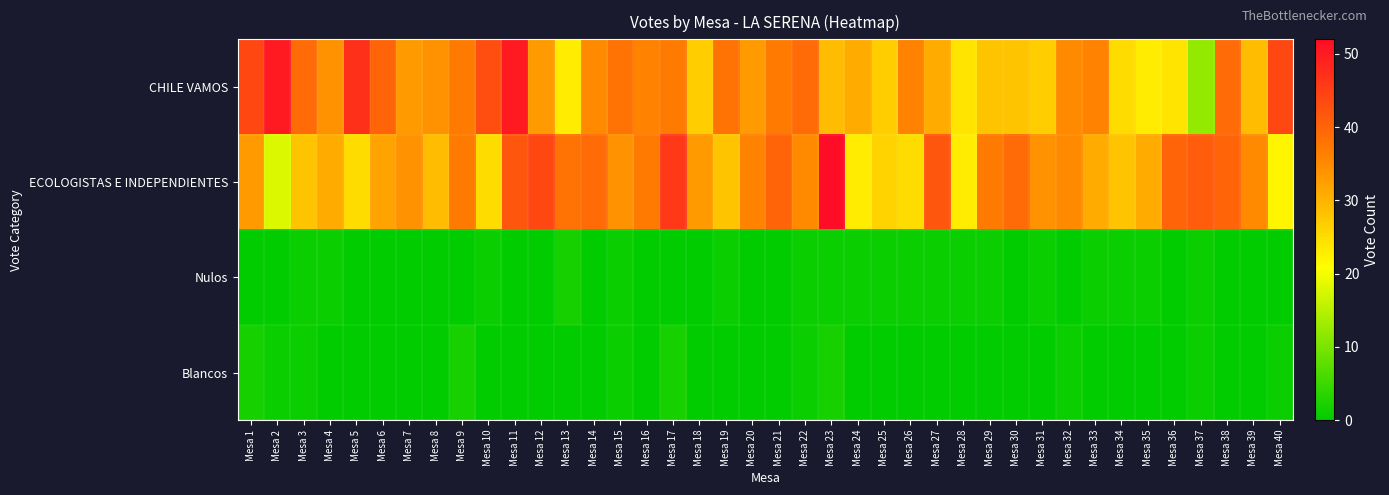

Reading left to right, extract all data points from this chart.

CHILE VAMOS: Mesa 1=44	Mesa 2=50	Mesa 3=39	Mesa 4=34	Mesa 5=47	Mesa 6=40	Mesa 7=33	Mesa 8=34	Mesa 9=37	Mesa 10=43	Mesa 11=50	Mesa 12=33	Mesa 13=23	Mesa 14=35	Mesa 15=38	Mesa 16=36	Mesa 17=37	Mesa 18=27	Mesa 19=38	Mesa 20=33	Mesa 21=37	Mesa 22=39	Mesa 23=29	Mesa 24=31	Mesa 25=27	Mesa 26=36	Mesa 27=31	Mesa 28=24	Mesa 29=28	Mesa 30=28	Mesa 31=27	Mesa 32=35	Mesa 33=36	Mesa 34=25	Mesa 35=23	Mesa 36=24	Mesa 37=12	Mesa 38=39	Mesa 39=29	Mesa 40=44
ECOLOGISTAS E INDEPENDIENTES: Mesa 1=33	Mesa 2=18	Mesa 3=28	Mesa 4=31	Mesa 5=25	Mesa 6=32	Mesa 7=34	Mesa 8=29	Mesa 9=37	Mesa 10=25	Mesa 11=42	Mesa 12=44	Mesa 13=38	Mesa 14=39	Mesa 15=34	Mesa 16=37	Mesa 17=46	Mesa 18=33	Mesa 19=28	Mesa 20=36	Mesa 21=40	Mesa 22=35	Mesa 23=52	Mesa 24=23	Mesa 25=26	Mesa 26=25	Mesa 27=42	Mesa 28=23	Mesa 29=37	Mesa 30=39	Mesa 31=34	Mesa 32=35	Mesa 33=31	Mesa 34=28	Mesa 35=31	Mesa 36=40	Mesa 37=41	Mesa 38=40	Mesa 39=35	Mesa 40=22
Nulos: Mesa 1=0	Mesa 2=0	Mesa 3=1	Mesa 4=1	Mesa 5=0	Mesa 6=0	Mesa 7=0	Mesa 8=0	Mesa 9=0	Mesa 10=1	Mesa 11=0	Mesa 12=0	Mesa 13=2	Mesa 14=0	Mesa 15=1	Mesa 16=0	Mesa 17=0	Mesa 18=0	Mesa 19=1	Mesa 20=0	Mesa 21=0	Mesa 22=1	Mesa 23=1	Mesa 24=1	Mesa 25=1	Mesa 26=1	Mesa 27=1	Mesa 28=1	Mesa 29=1	Mesa 30=0	Mesa 31=1	Mesa 32=0	Mesa 33=1	Mesa 34=1	Mesa 35=1	Mesa 36=0	Mesa 37=1	Mesa 38=0	Mesa 39=0	Mesa 40=0
Blancos: Mesa 1=2	Mesa 2=1	Mesa 3=1	Mesa 4=0	Mesa 5=0	Mesa 6=0	Mesa 7=0	Mesa 8=0	Mesa 9=2	Mesa 10=0	Mesa 11=0	Mesa 12=0	Mesa 13=0	Mesa 14=0	Mesa 15=1	Mesa 16=0	Mesa 17=2	Mesa 18=0	Mesa 19=0	Mesa 20=0	Mesa 21=0	Mesa 22=1	Mesa 23=2	Mesa 24=0	Mesa 25=0	Mesa 26=0	Mesa 27=0	Mesa 28=0	Mesa 29=0	Mesa 30=0	Mesa 31=0	Mesa 32=1	Mesa 33=0	Mesa 34=0	Mesa 35=0	Mesa 36=0	Mesa 37=1	Mesa 38=0	Mesa 39=0	Mesa 40=1